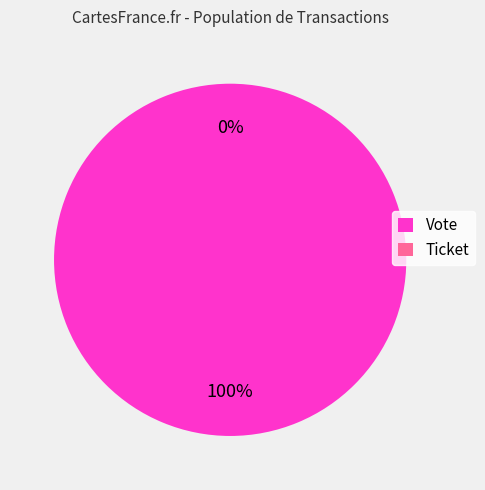

To the nearest percent, what portion does Vote represent?

100%